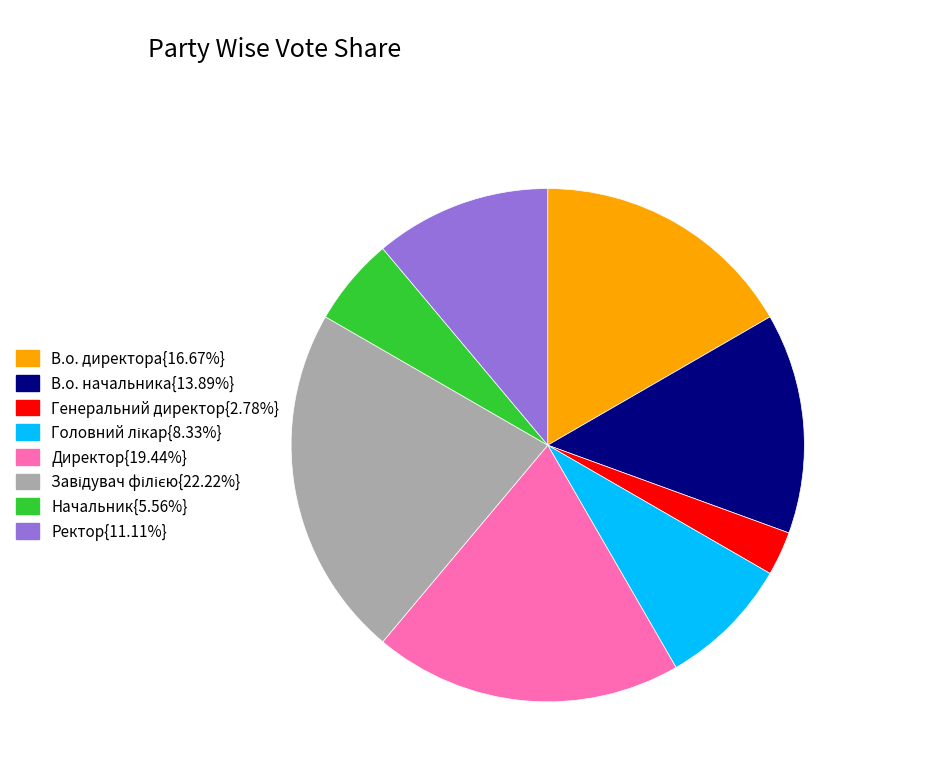

Combined, do Начальник{5.56%} and Ректор{11.11%} account for over 50%?

No